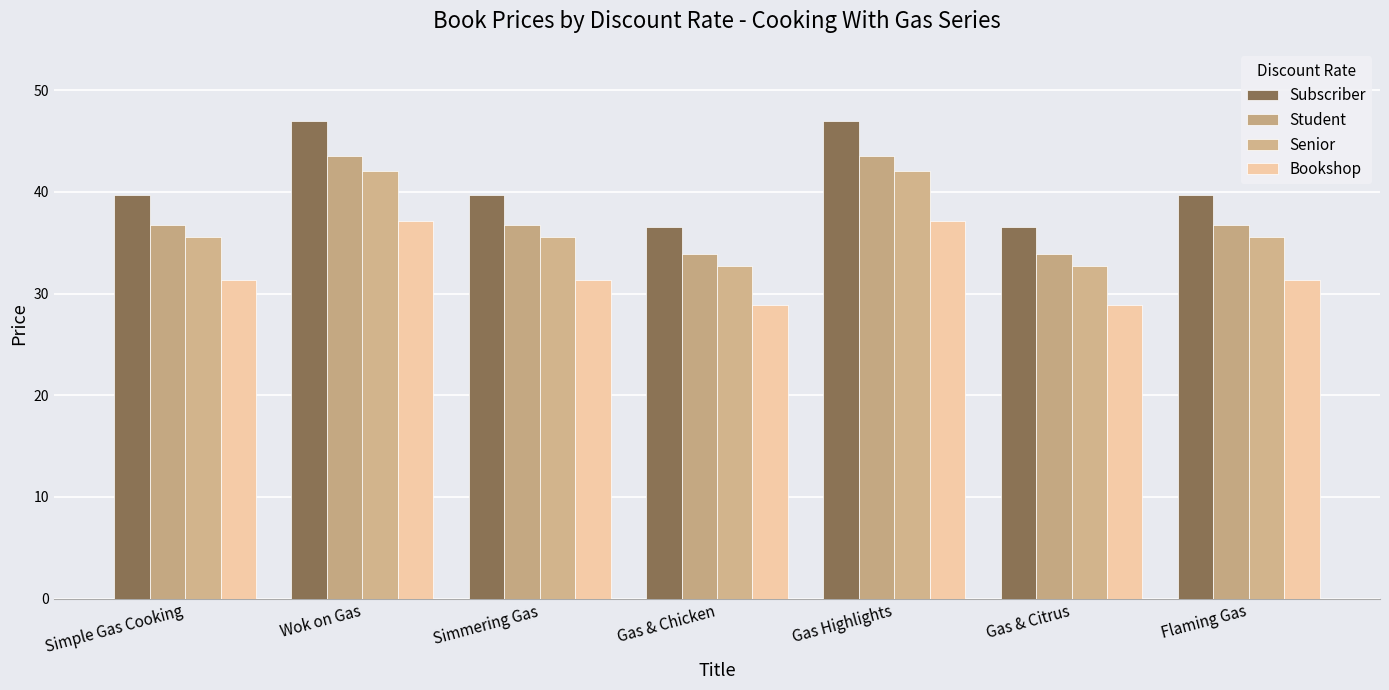

What is the sum of the Student values at Simple Gas Cooking and Gas Highlights?

80.3